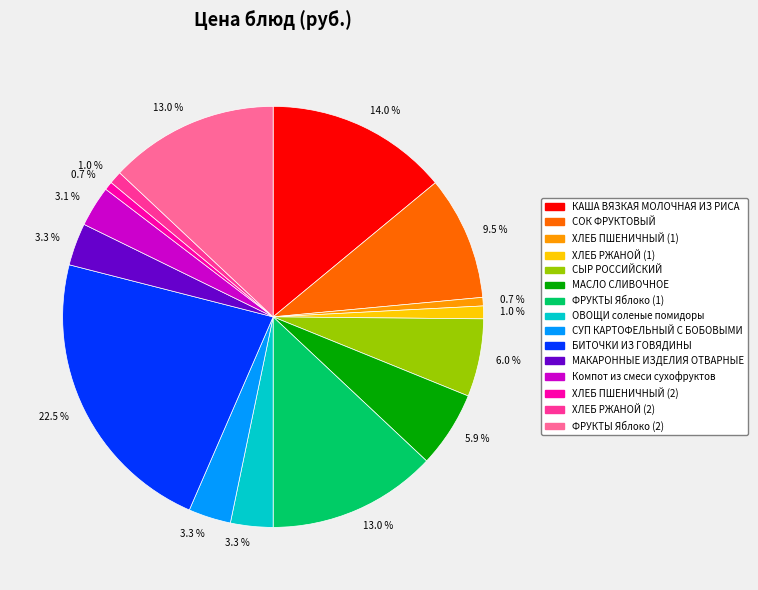

To the nearest percent, what is the difference between the largest and smallest slice percentages?

22%